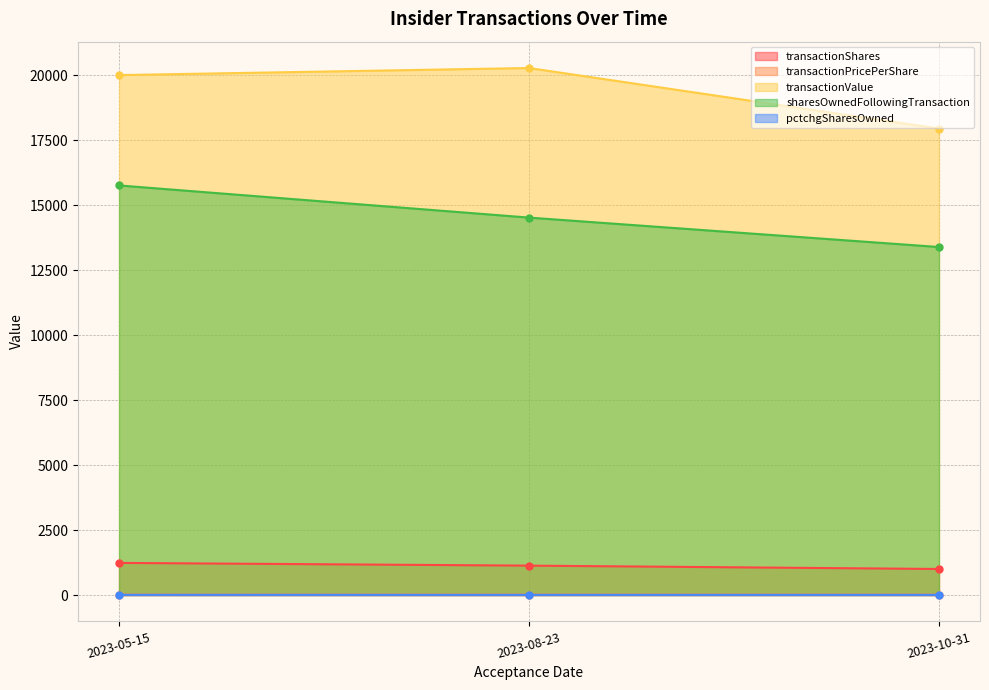

List the labels in order of sharesOwnedFollowingTransaction value, largest first.

2023-05-15, 2023-08-23, 2023-10-31